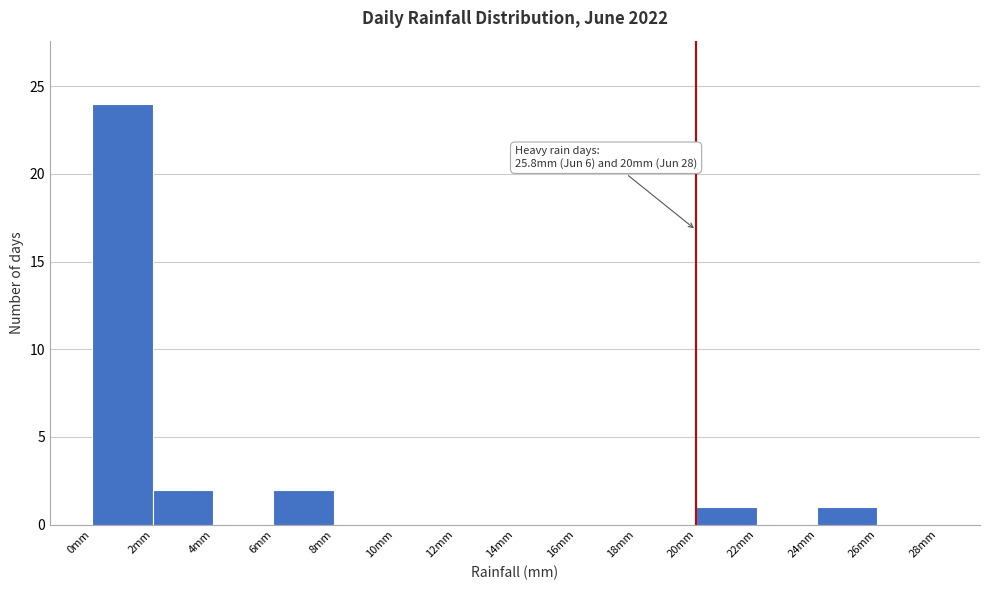

Which range on the x-axis has the tallest bar?

0 to 2